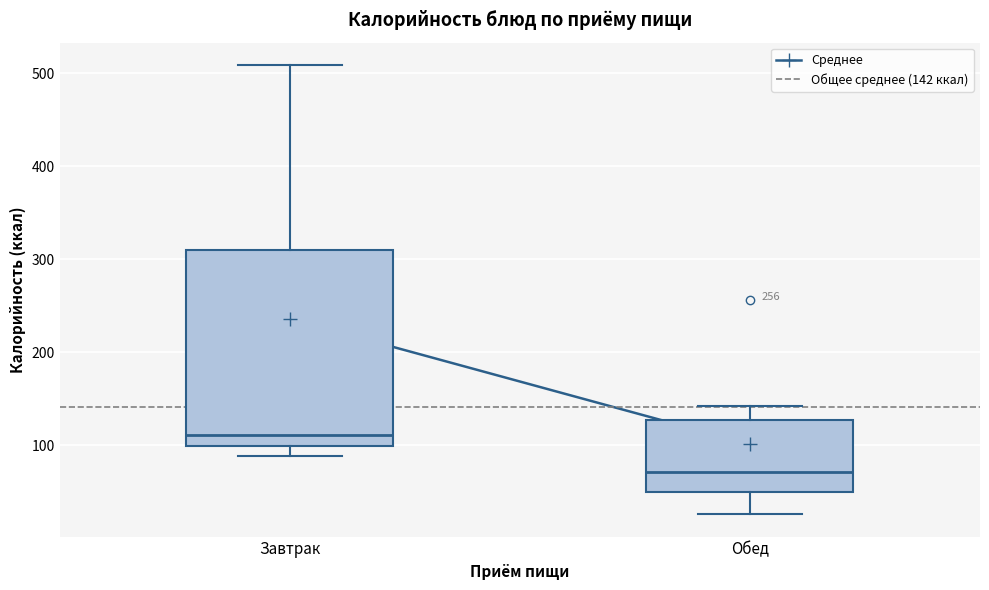

Comparing the boxes themselves (not the whiskers), which one is the tallest?

Завтрак